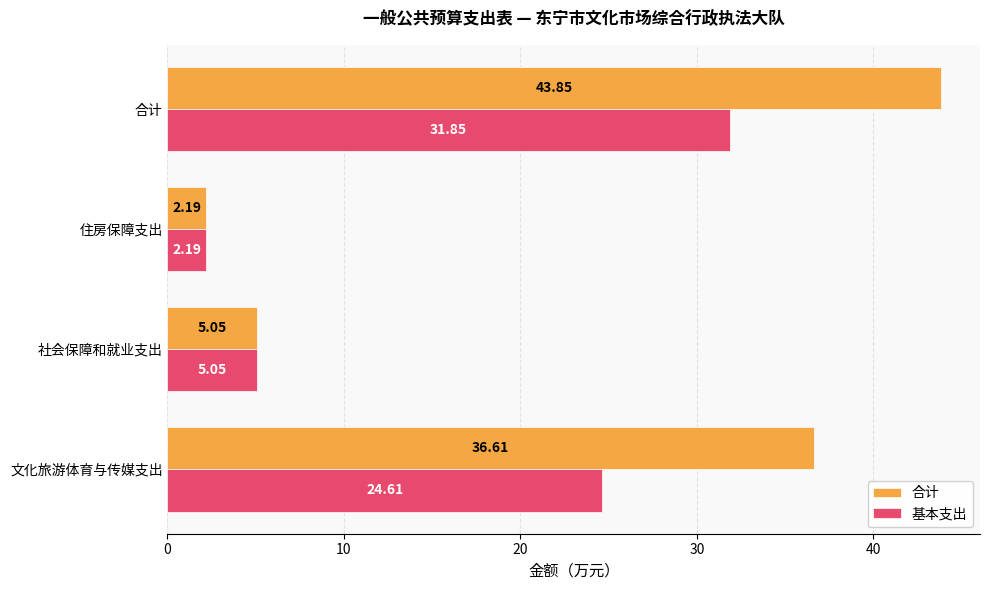

What is the highest value of the 合计 series?

43.9